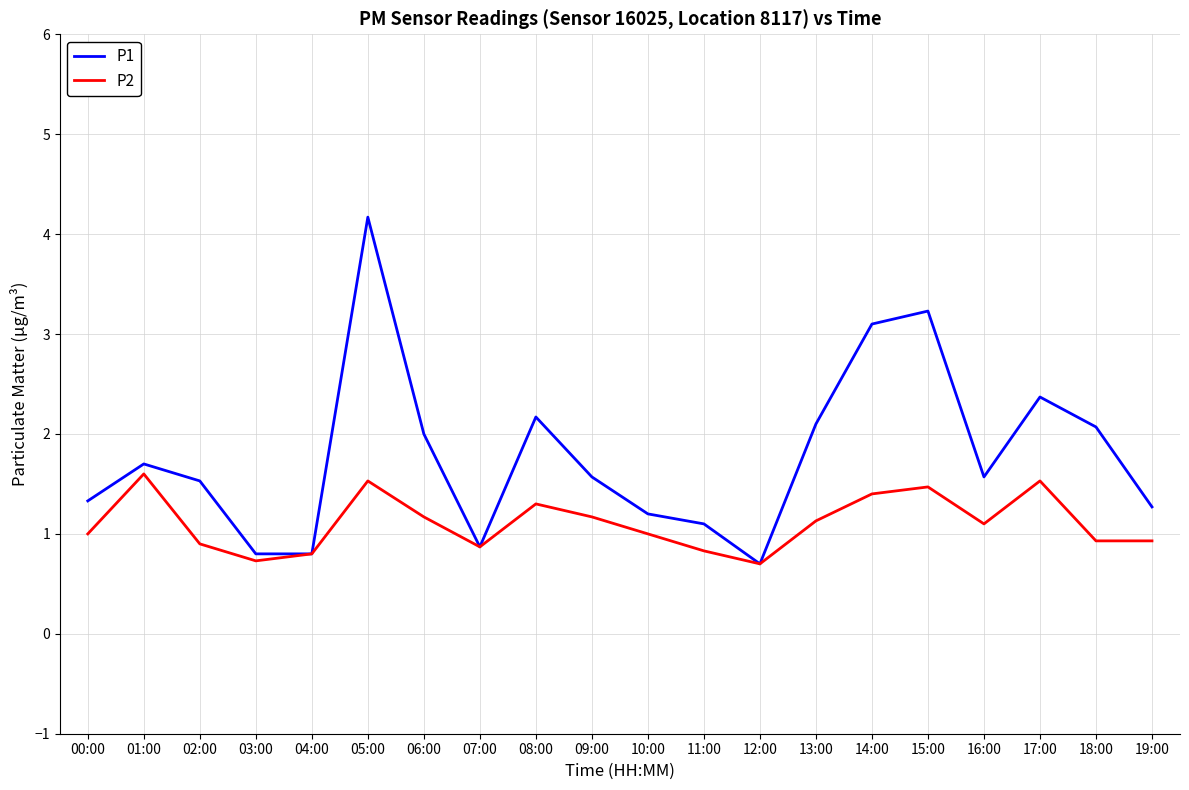

At which label does P2 reach its peak?

01:00